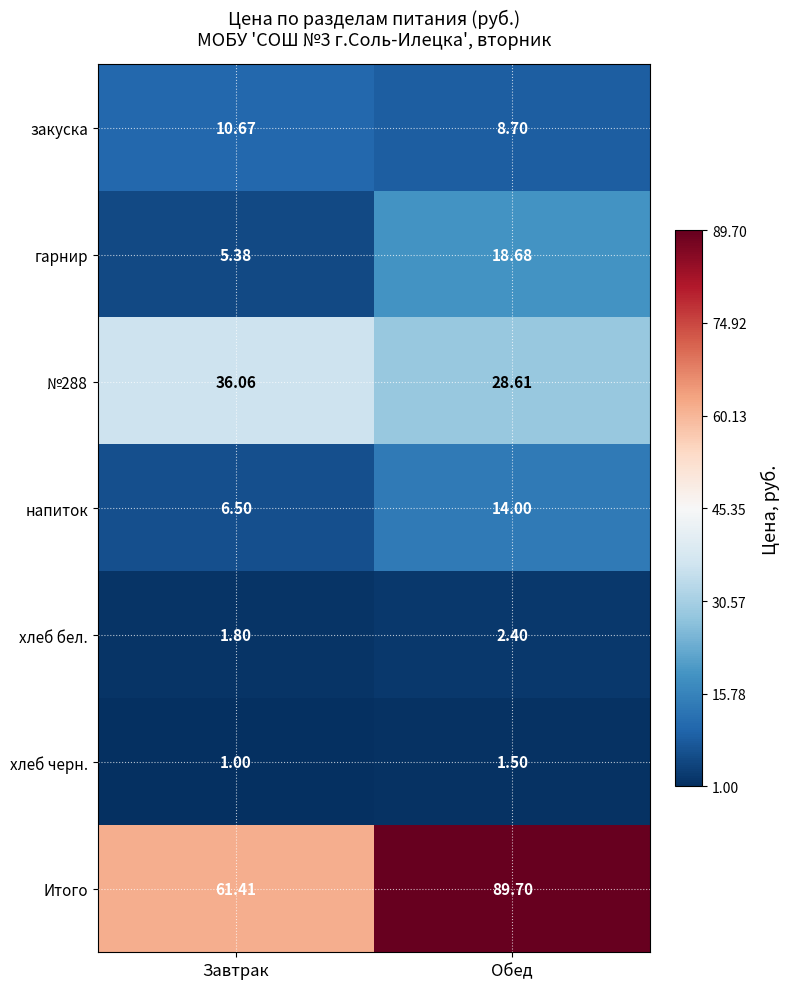

Between Завтрак and Обед, which series saw the biggest shift?

Итого